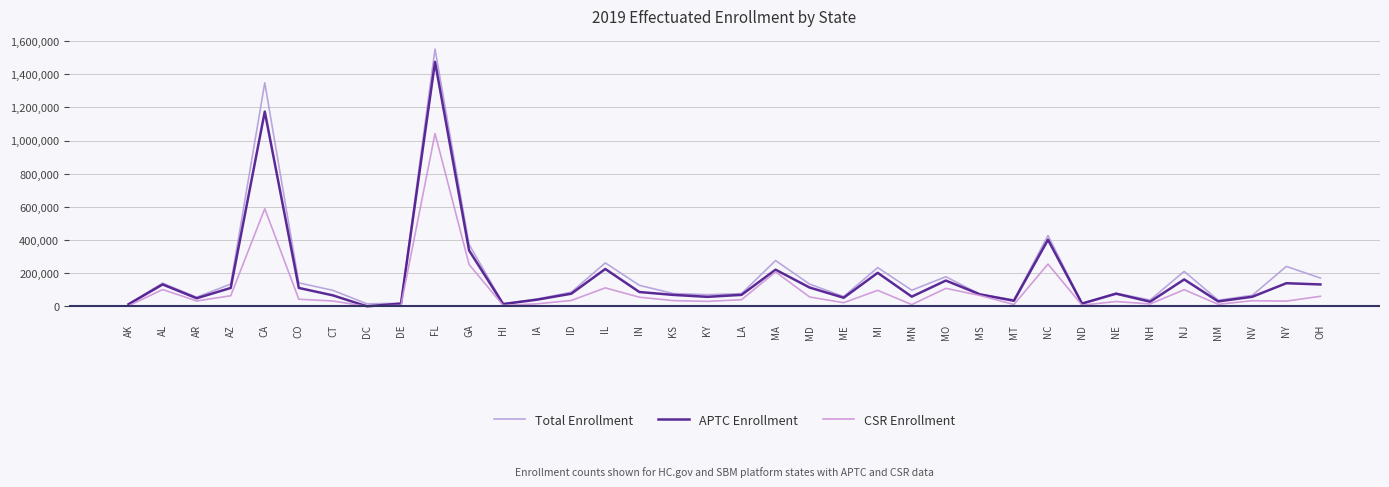

True or false: CSR Enrollment has a value of 8662 at IA.

False